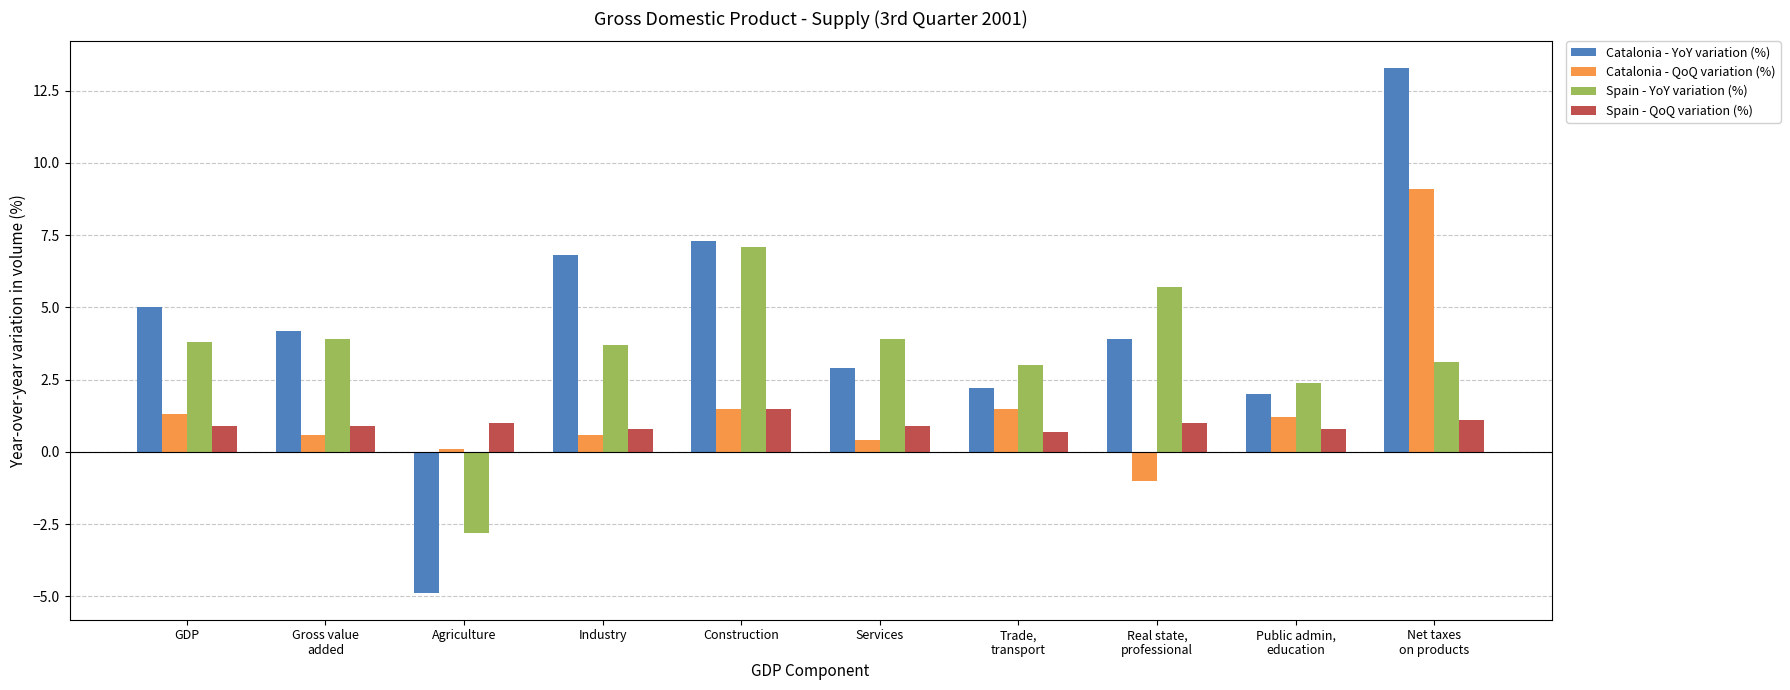

Reading left to right, extract all data points from this chart.

Catalonia - YoY variation (%): GDP=5.0	Gross value
added=4.2	Agriculture=-4.9	Industry=6.8	Construction=7.3	Services=2.9	Trade,
transport=2.2	Real state,
professional=3.9	Public admin,
education=2.0	Net taxes
on products=13.3
Catalonia - QoQ variation (%): GDP=1.3	Gross value
added=0.6	Agriculture=0.1	Industry=0.6	Construction=1.5	Services=0.4	Trade,
transport=1.5	Real state,
professional=-1.0	Public admin,
education=1.2	Net taxes
on products=9.1
Spain - YoY variation (%): GDP=3.8	Gross value
added=3.9	Agriculture=-2.8	Industry=3.7	Construction=7.1	Services=3.9	Trade,
transport=3.0	Real state,
professional=5.7	Public admin,
education=2.4	Net taxes
on products=3.1
Spain - QoQ variation (%): GDP=0.9	Gross value
added=0.9	Agriculture=1.0	Industry=0.8	Construction=1.5	Services=0.9	Trade,
transport=0.7	Real state,
professional=1.0	Public admin,
education=0.8	Net taxes
on products=1.1